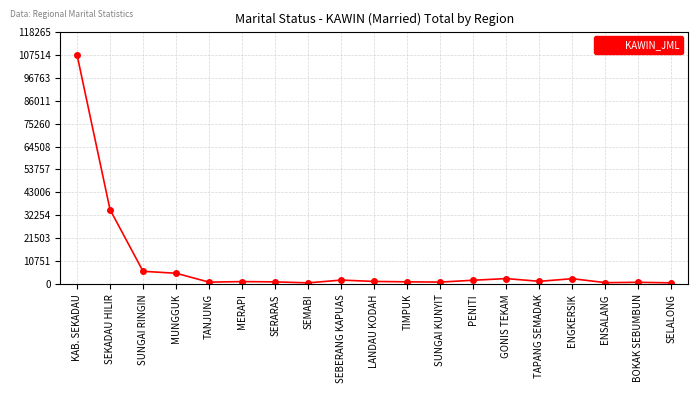

What is the maximum value shown in the chart?

107514